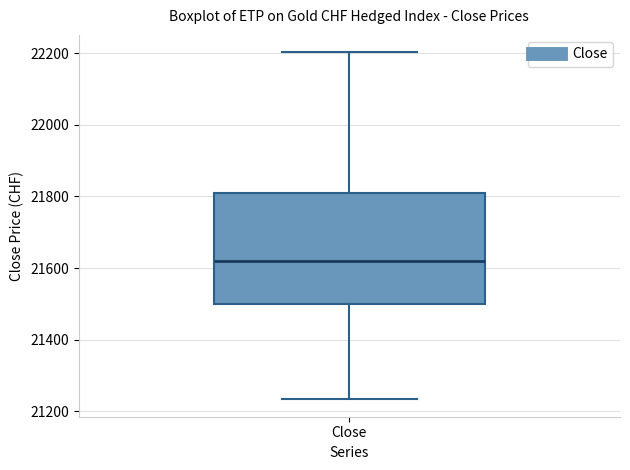

Where does the upper whisker of the box for Close end on the y-axis? The values are not printed on the chart, so give them approximately, as read against the axis.

22200